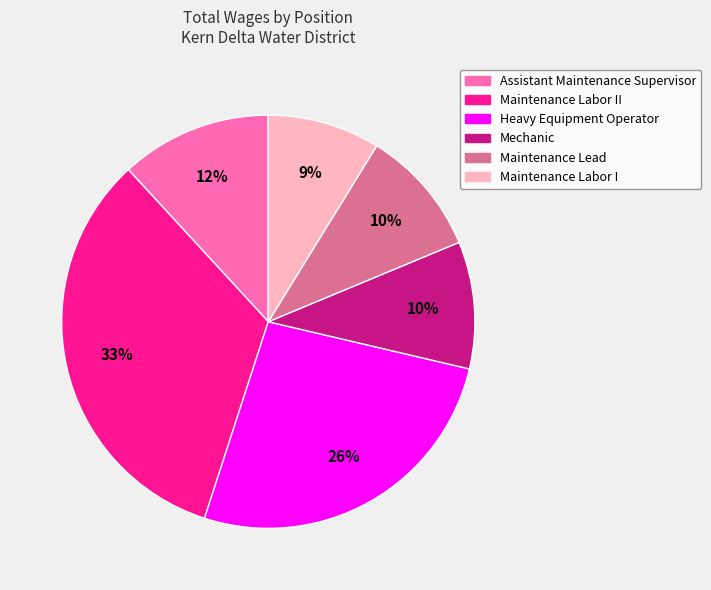

Does any single category account for the majority?

No